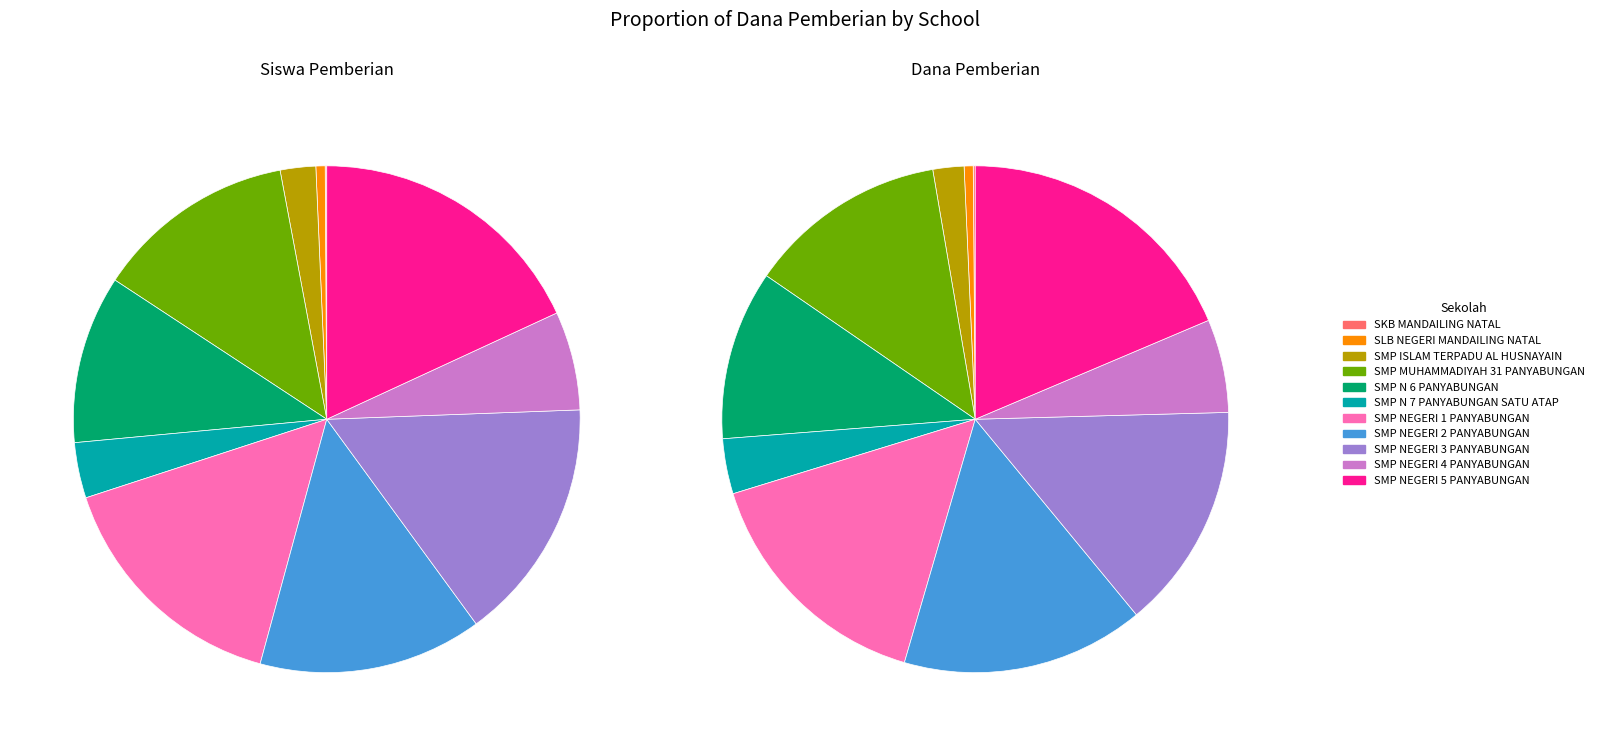

True or false: SKB MANDAILING NATAL accounts for 1% of the total.

False